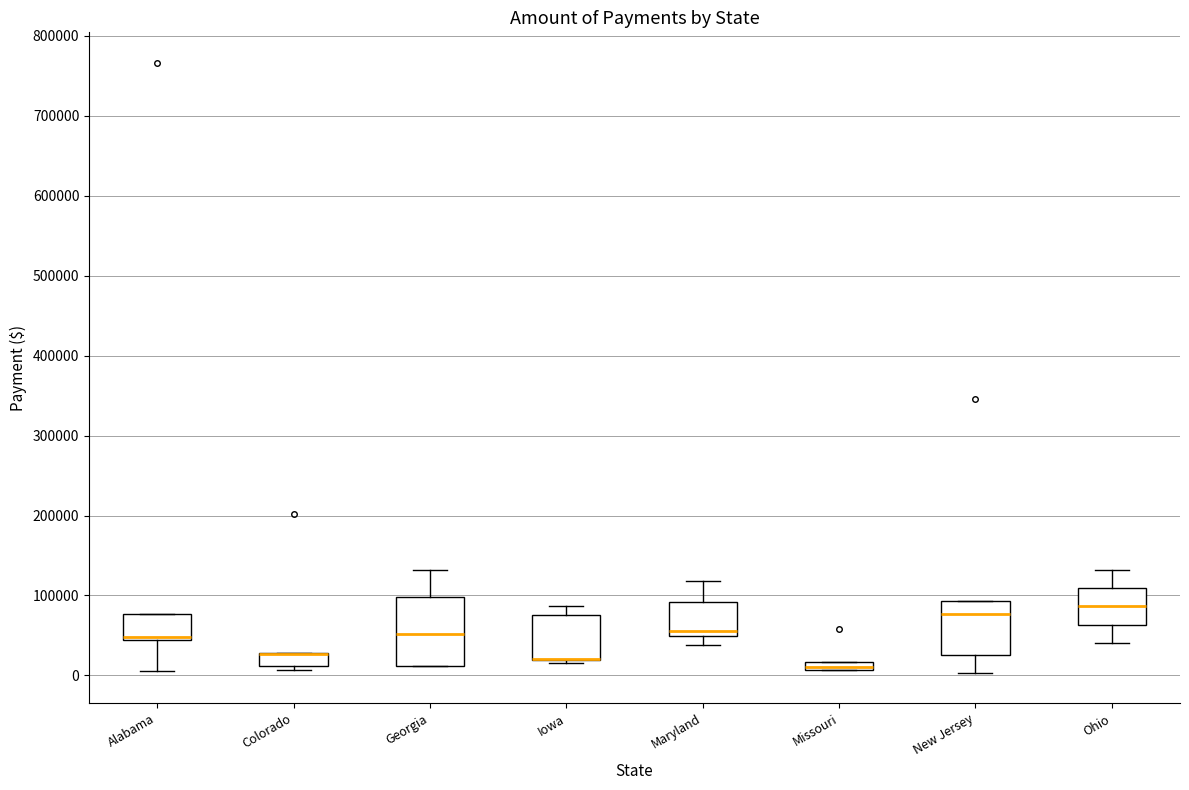

Where is the lower edge of the box for Missouri on the y-axis? The values are not printed on the chart, so give them approximately, as read against the axis.

10000